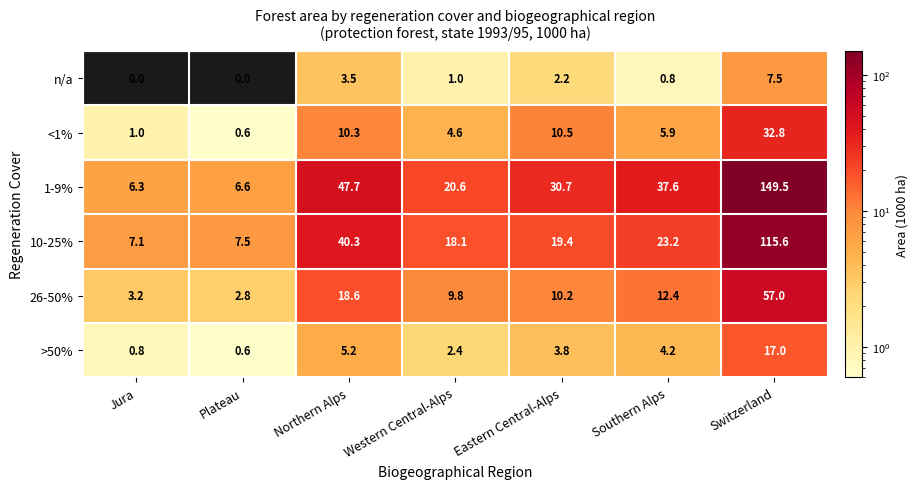

Is it true that 26-50% equals 12.4 at Southern Alps?

True